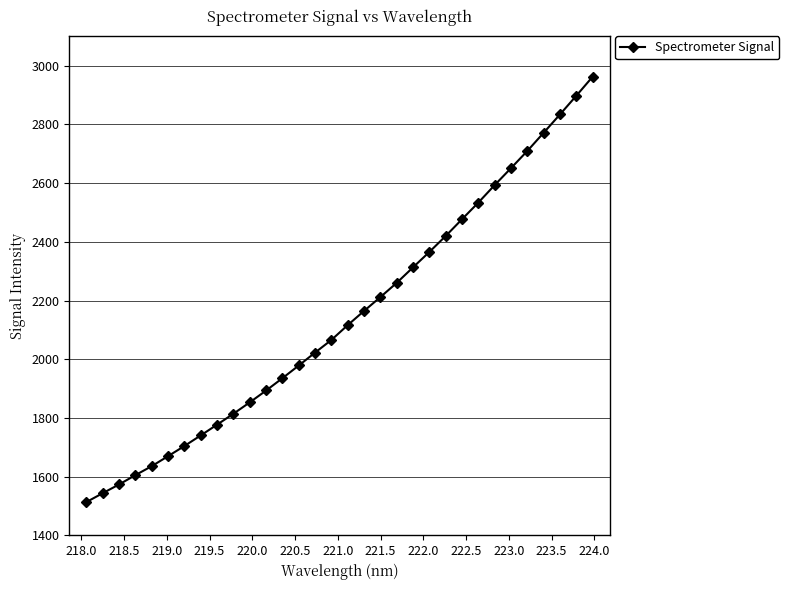

What is the maximum value shown in the chart?

2962.1